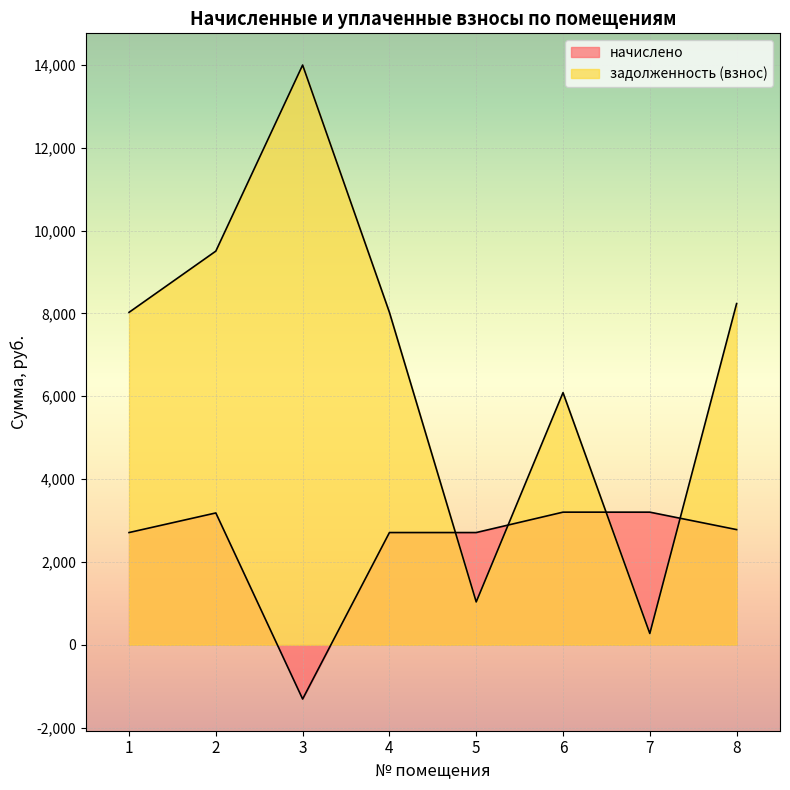

At how many categories does at least one series exceed 3868?

6